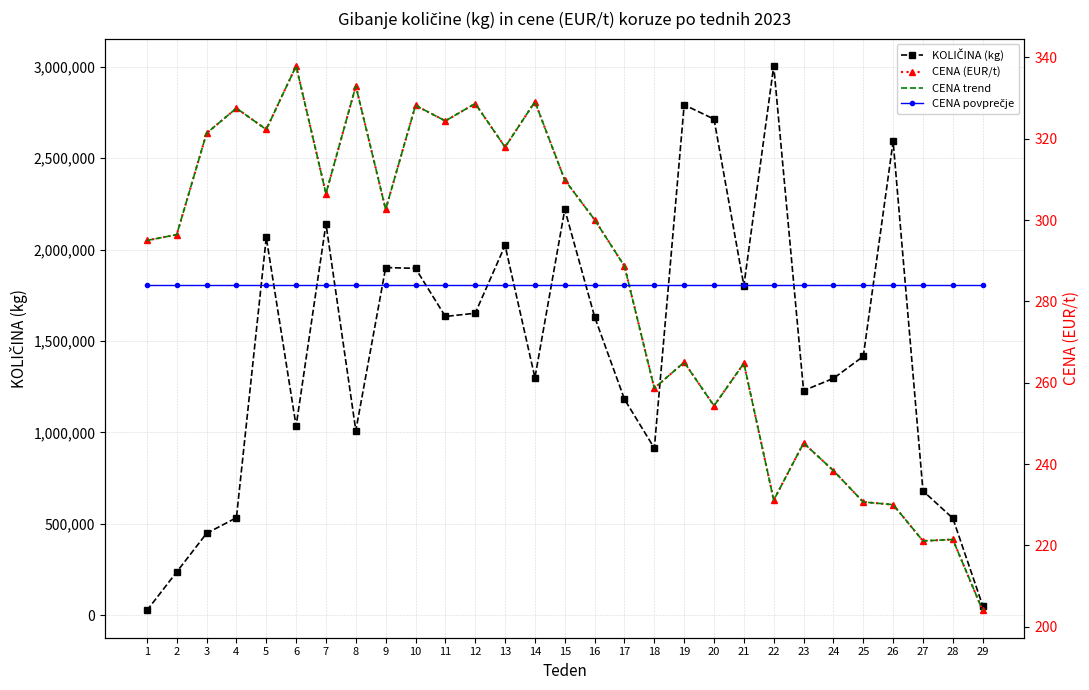

What is the maximum value for CENA trend?

337.9